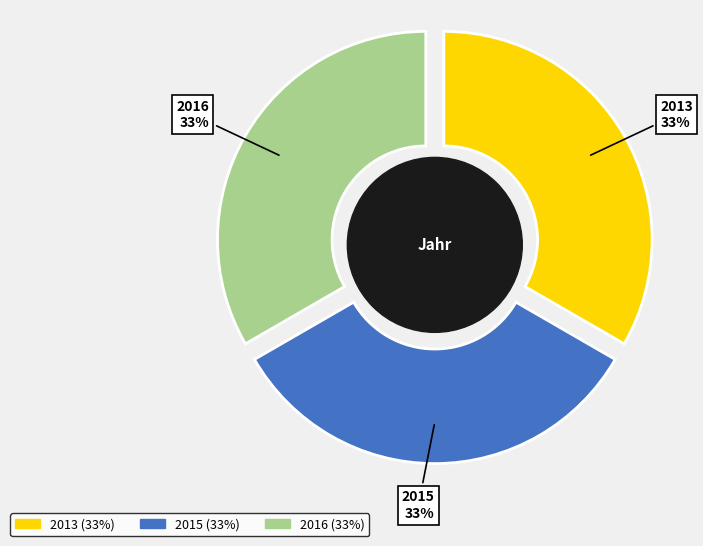

Approximately how many times larger is the value at 2013 compared to 2015?

1.0